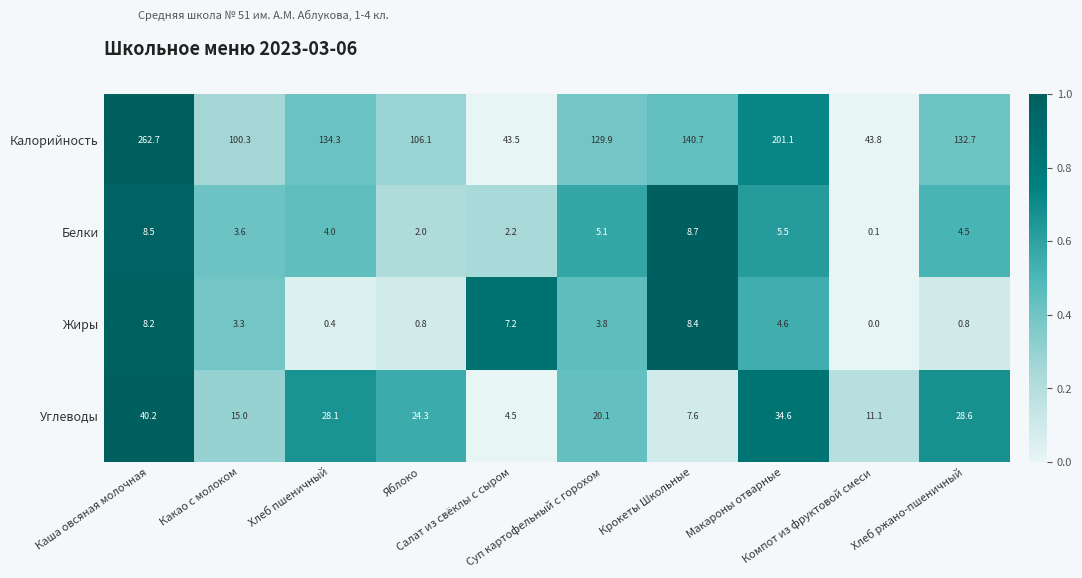

What is the difference between the second highest and minimum values in the Калорийность series?

157.6